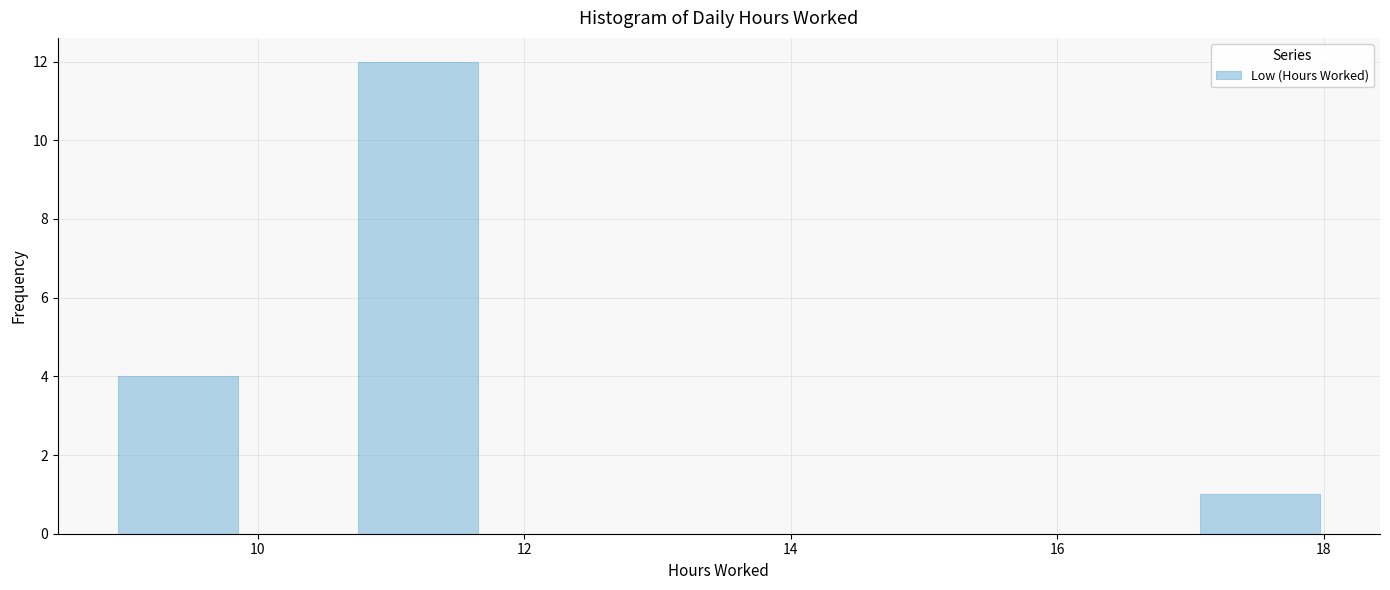

Over which range of the x-axis is the bar tallest?

10.8 to 11.6